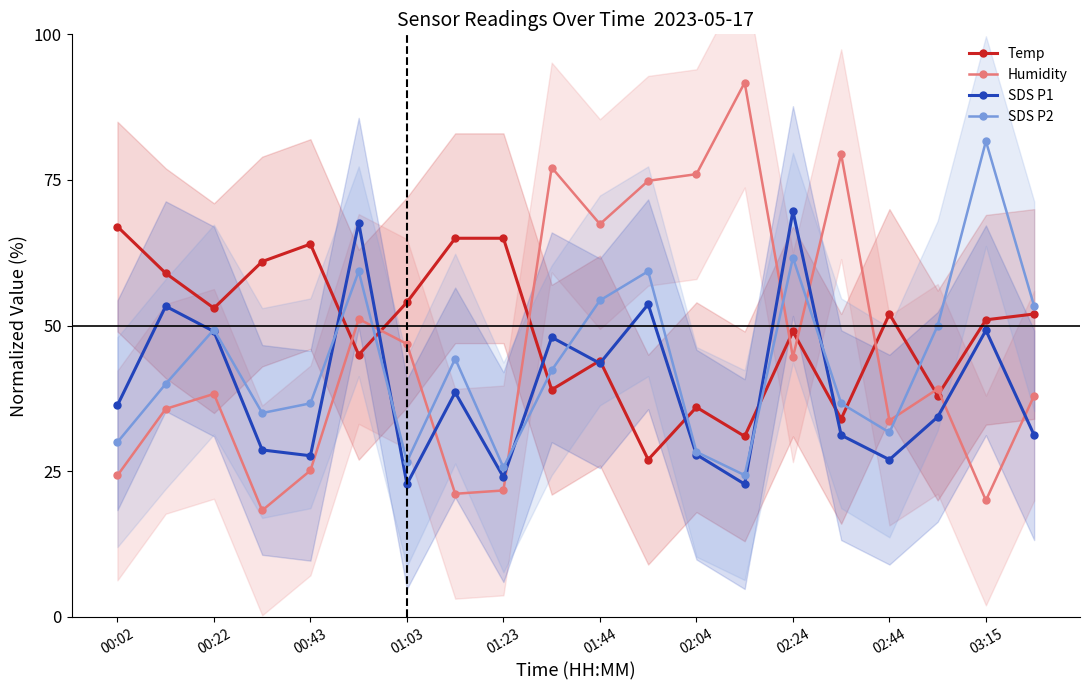

Count the number of data series in this chart.

4